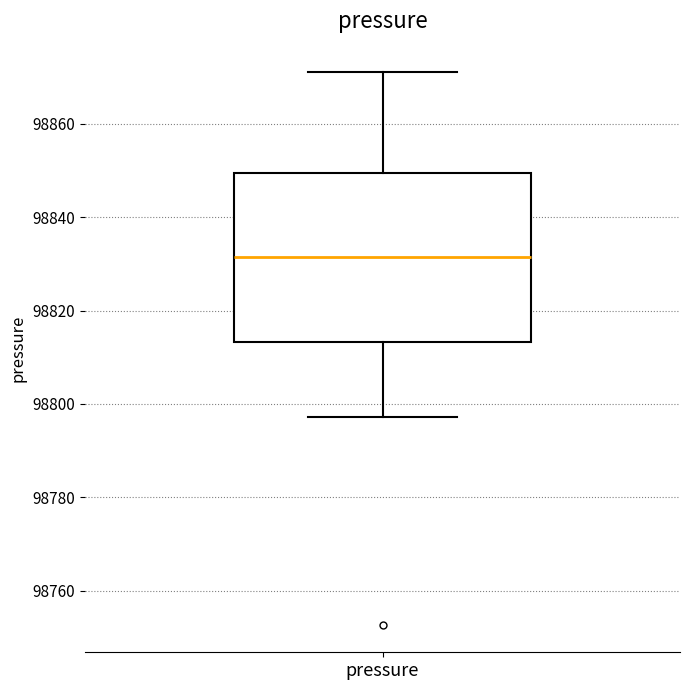

Read this box plot against the y-axis: the position of the median line, the range covered by the box, and the ends of both whiskers. The values are not printed on the chart, so give them approximately, as read against the axis.

median 98832, box 98814 to 98850, whiskers 98798 to 98872